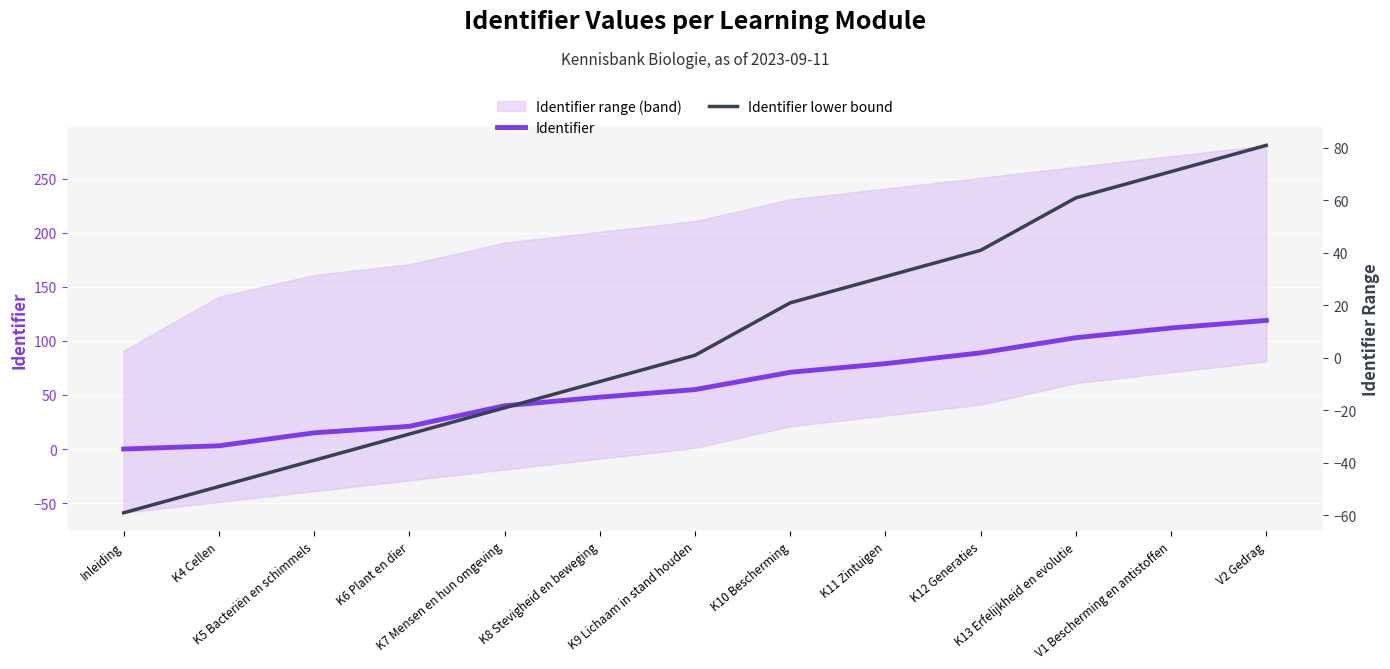

What is the average value of the Identifier series?

58